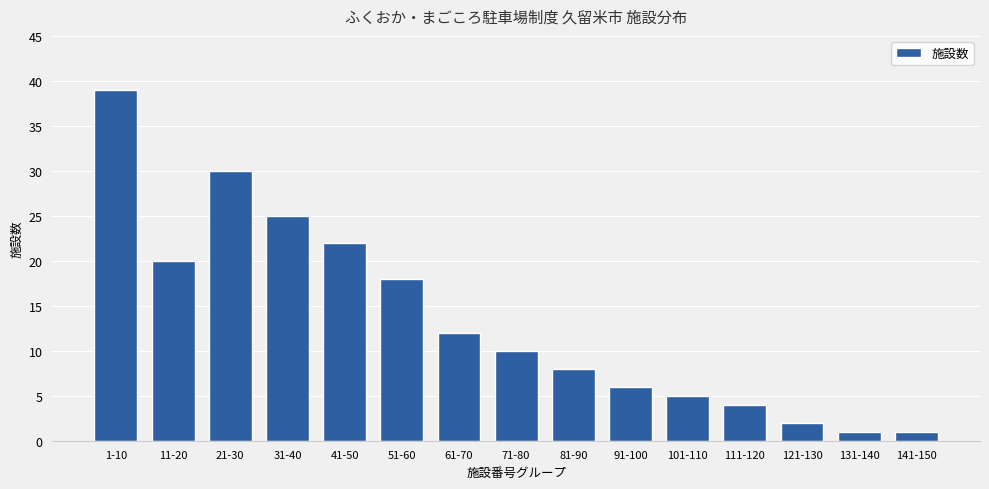

What is the maximum value shown in the chart?

39